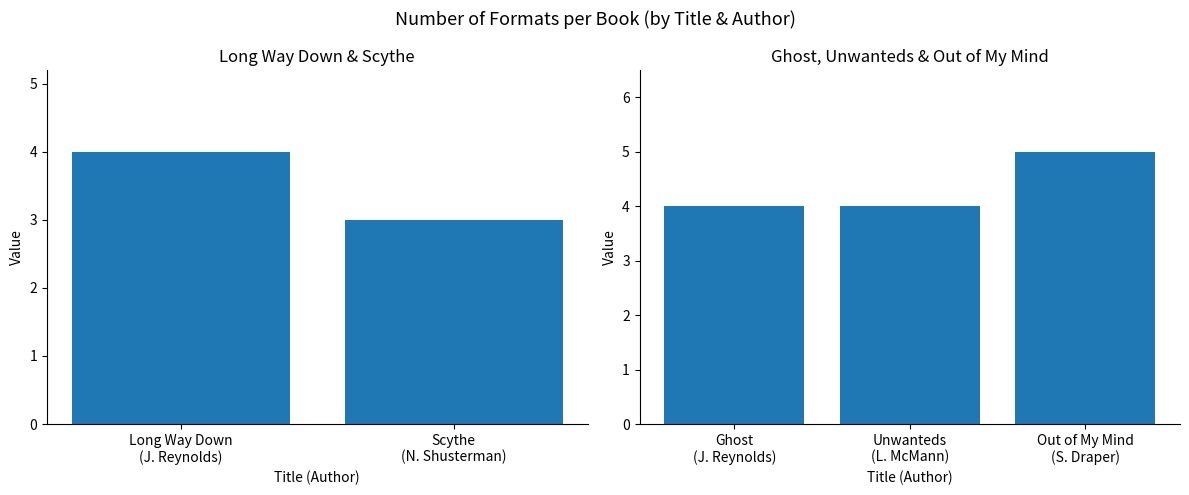

At which label is the value closest to 4?

Ghost (J. Reynolds)